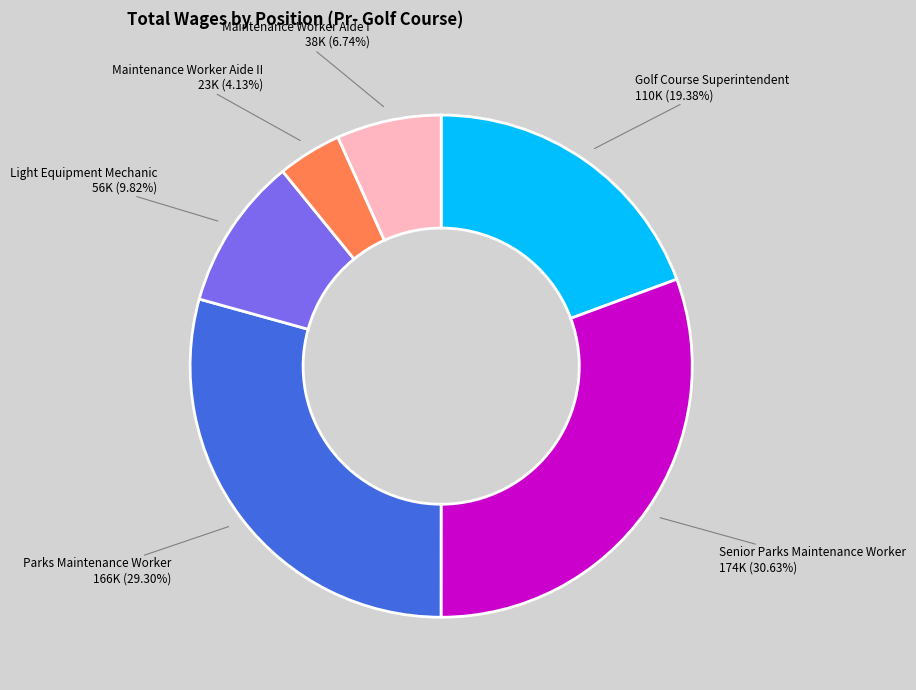

What is the ratio of the value at Golf Course Superintendent to the value at Parks Maintenance Worker?

0.7